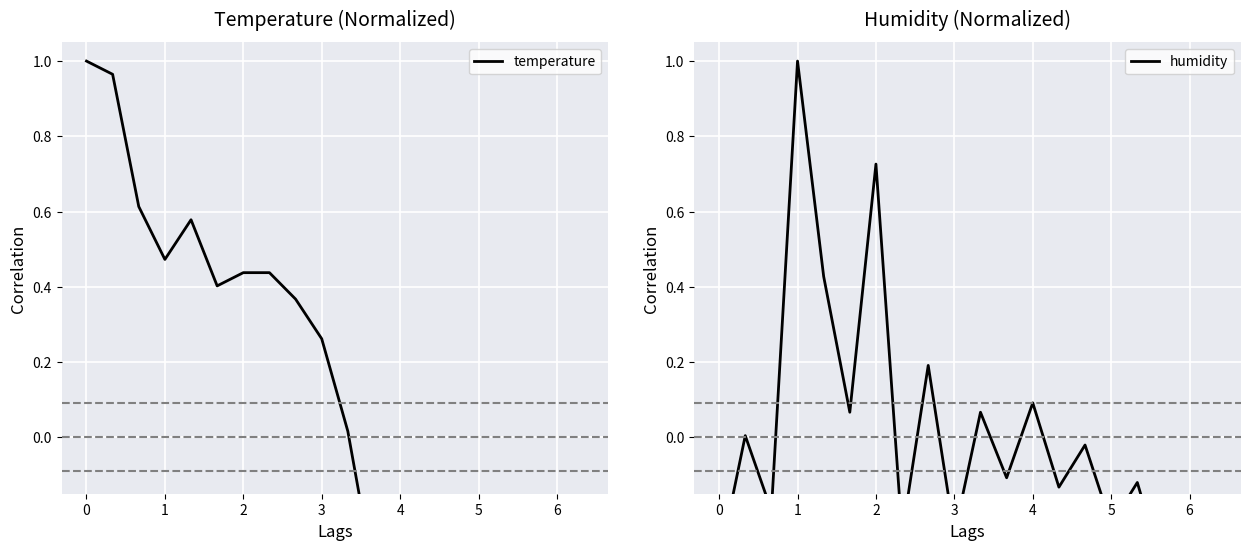

What is the maximum value shown in the chart?

1.0